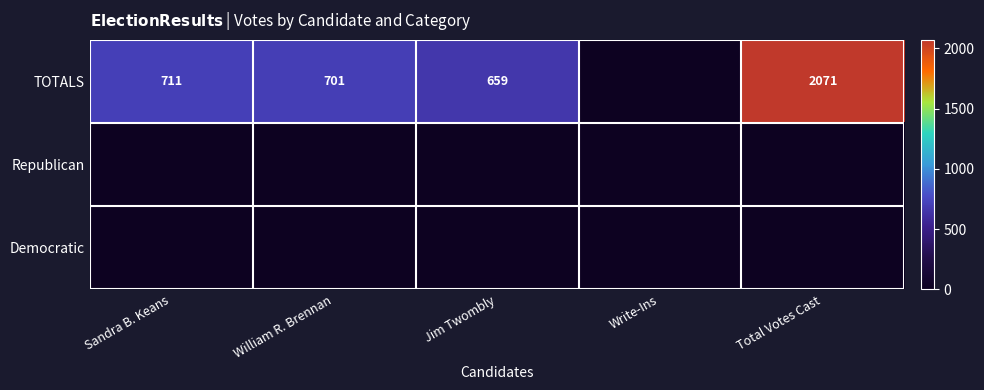

Which series has the largest total across all categories?

TOTALS